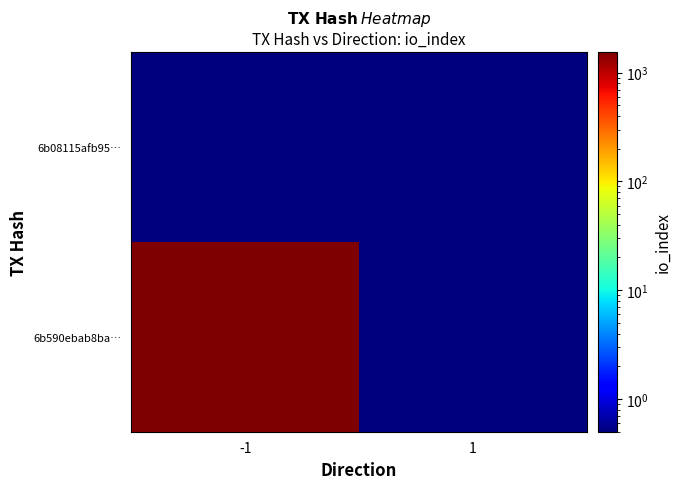

What is the total value across all series at -1?

1552.1